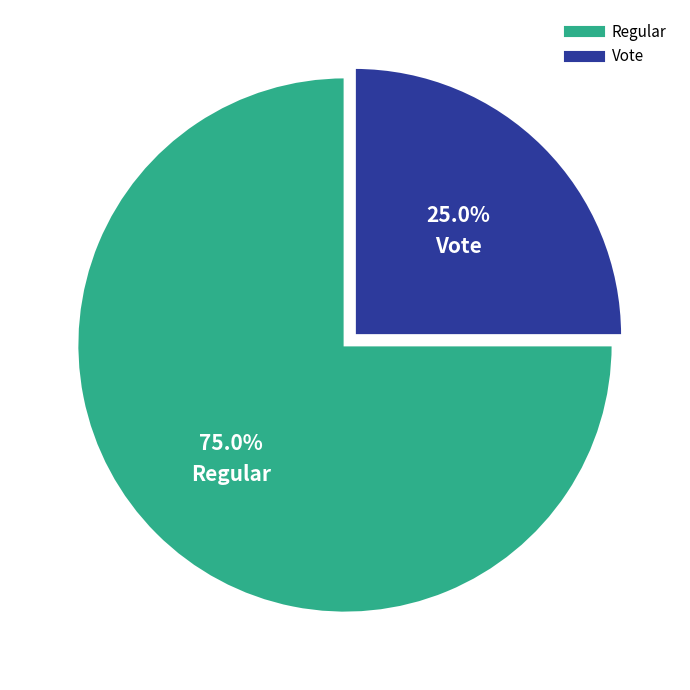

Rank the categories by value from lowest to highest.

Vote, Regular